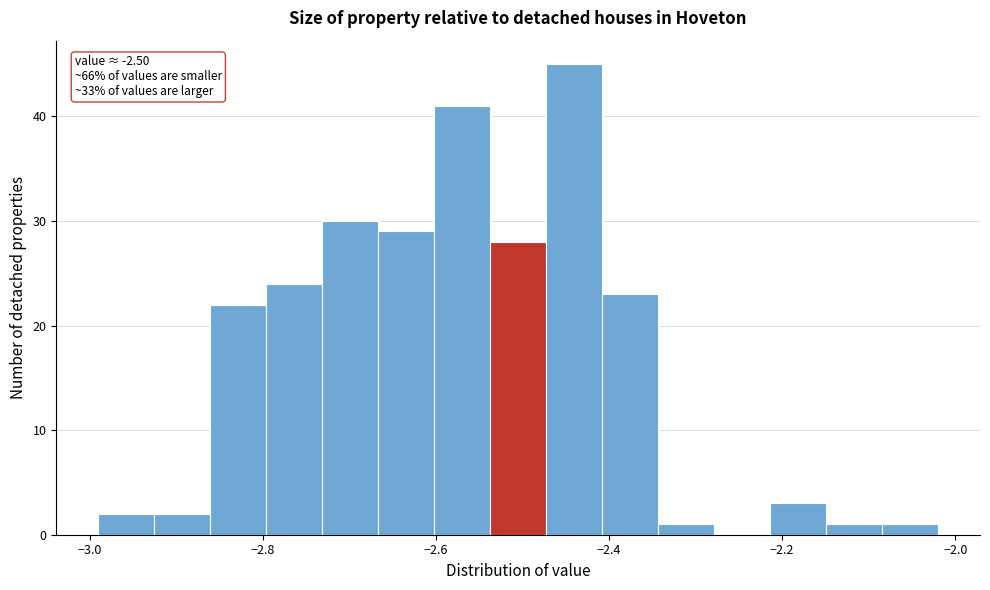

Around what value on the x-axis is the tallest bar? Give the approximate position of its centre, as read against the axis.

-2.44